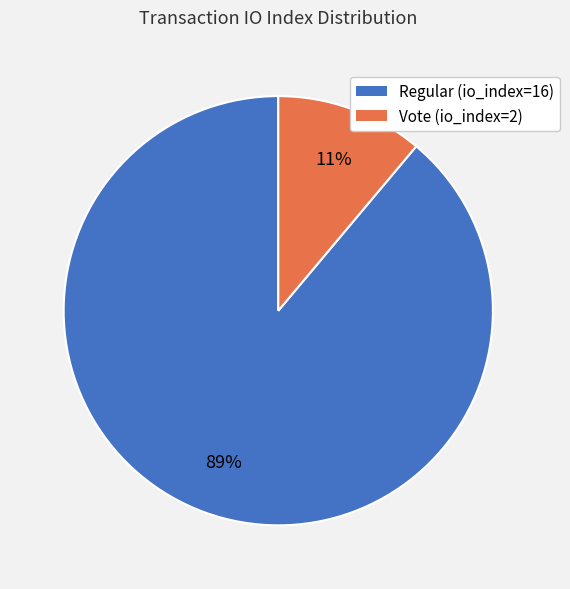

Combined, do Regular (io_index=16) and Vote (io_index=2) account for over 50%?

Yes